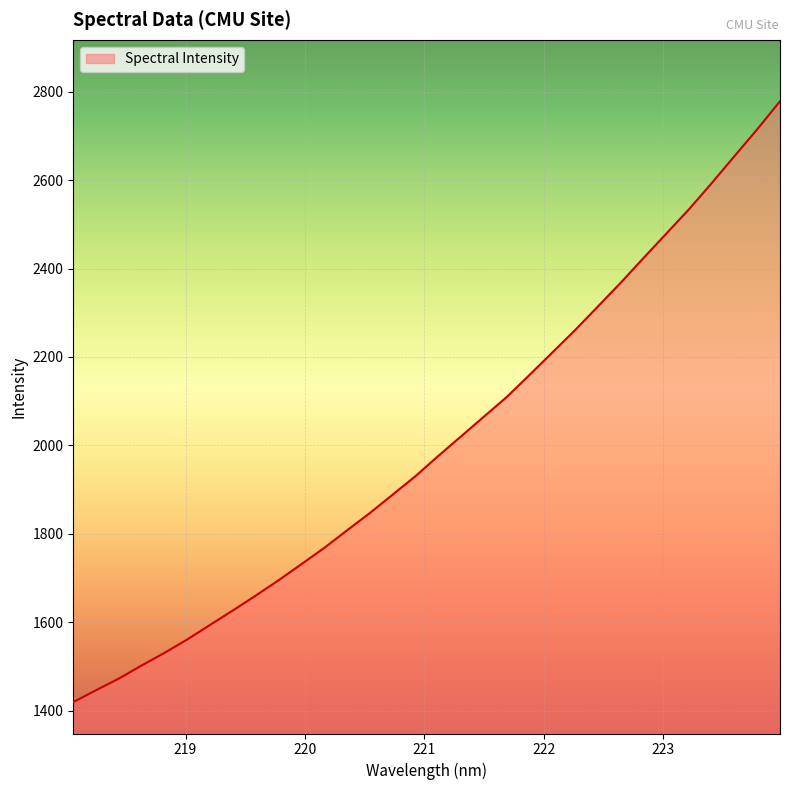

What is the minimum value shown in the chart?

1419.4